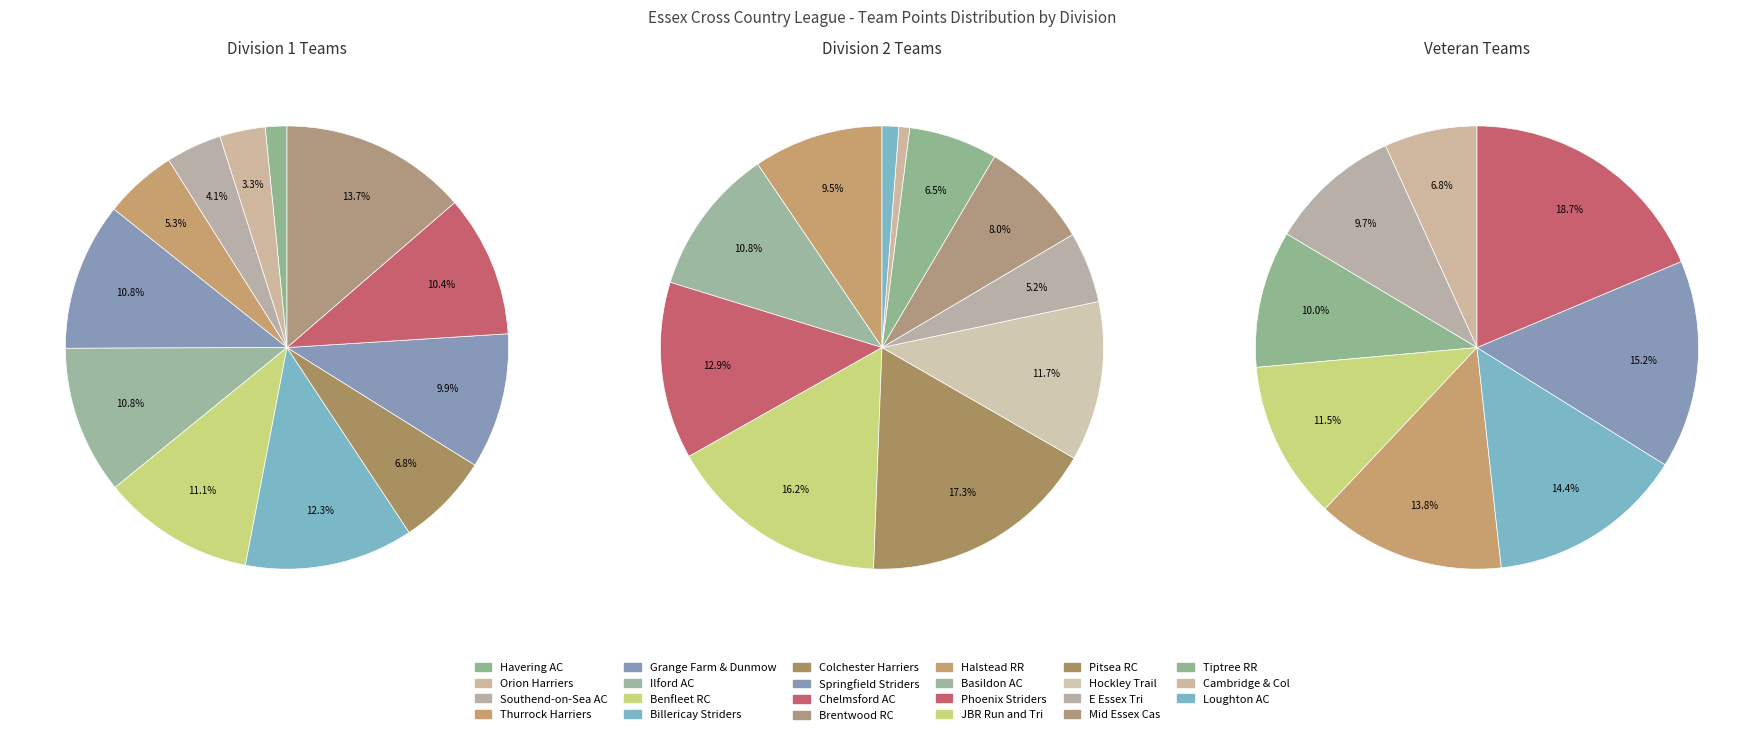

What is the total percentage of Benfleet Running Club and Havering AC?

12.7%